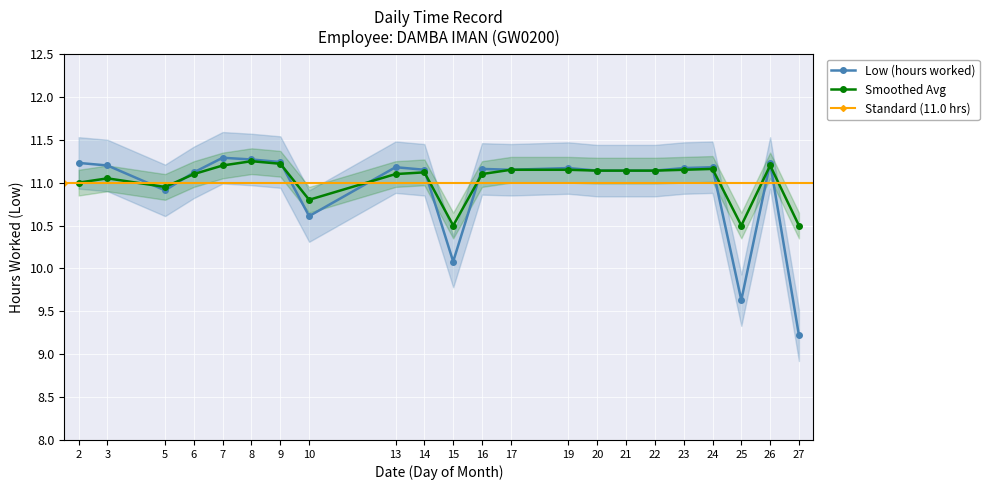

What is the greatest value displayed?

11.3